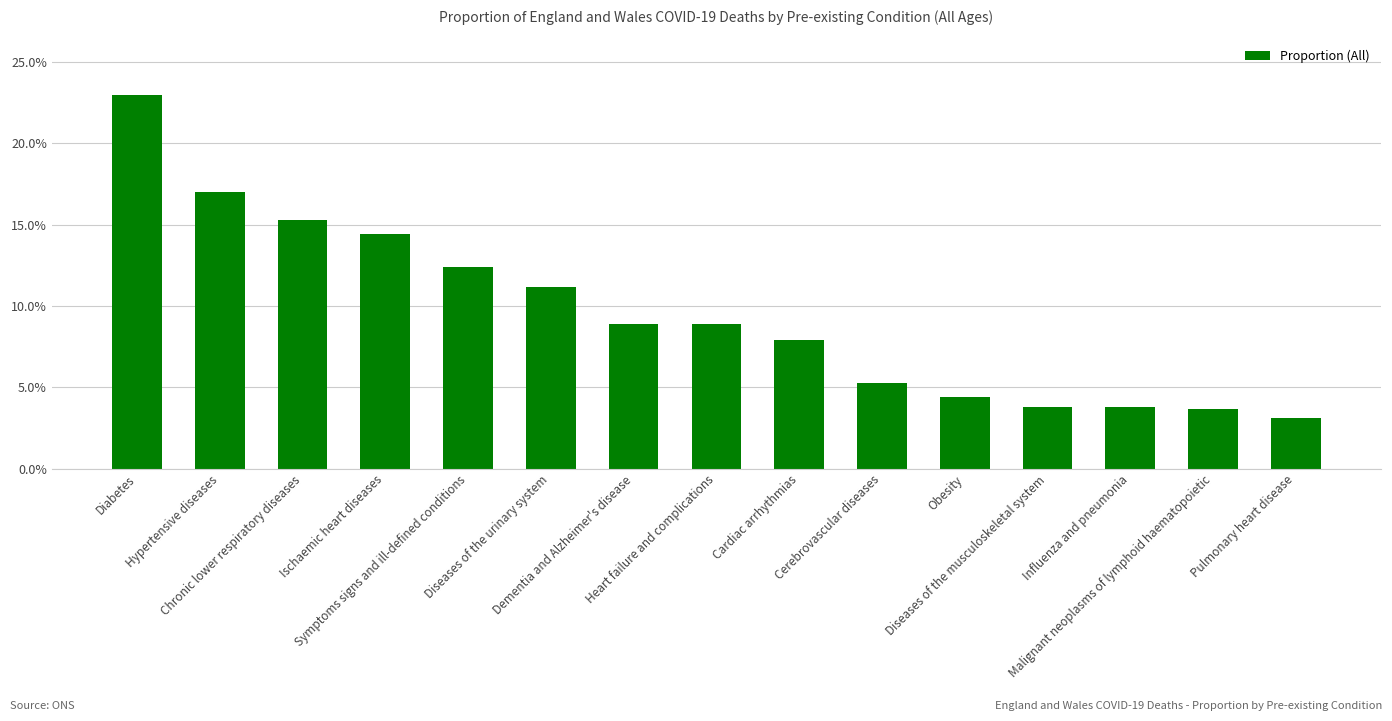

Does the chart contain any negative values?

No